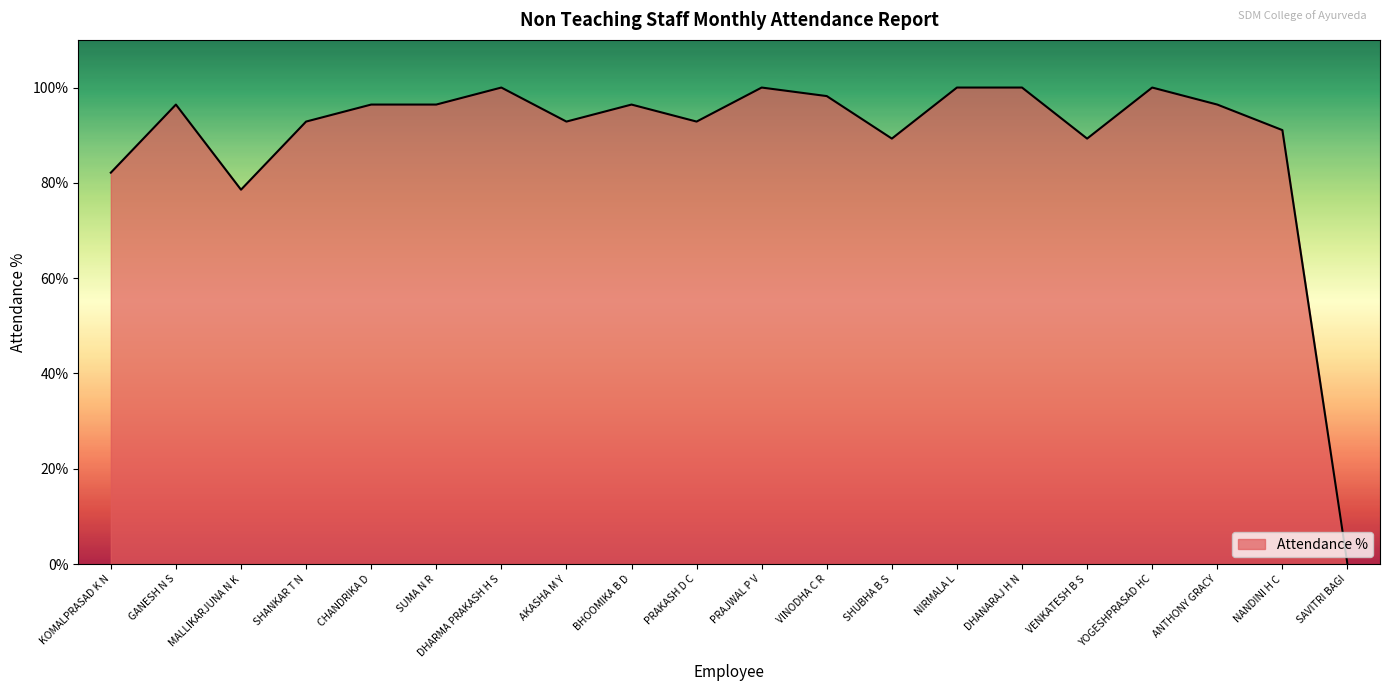

At which label is the value closest to 50?

MALLIKARJUNA N K